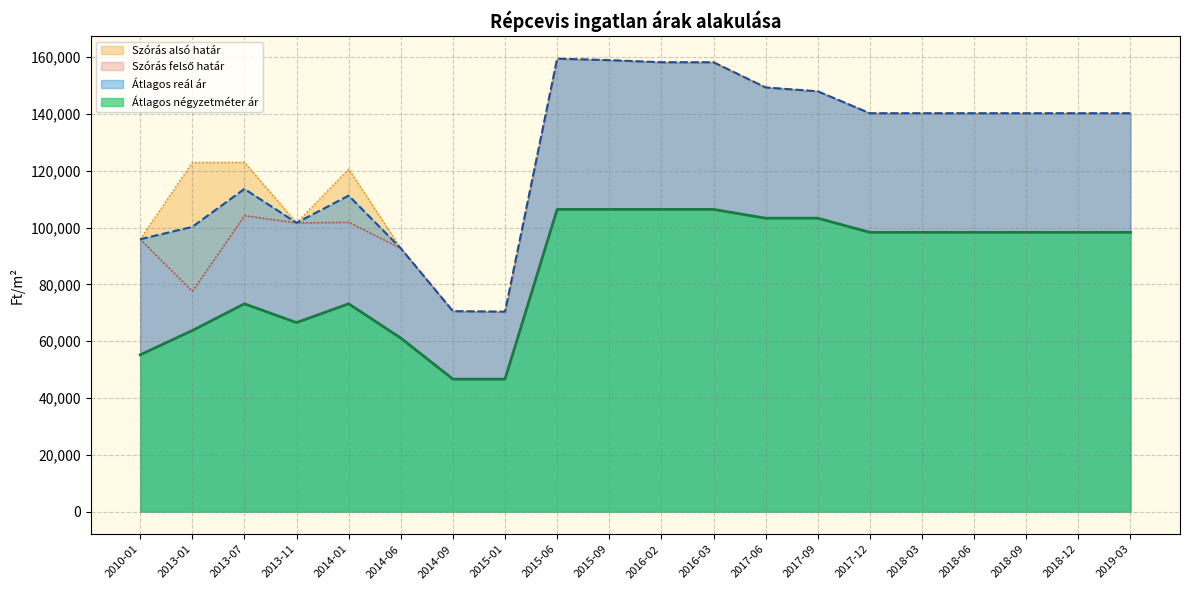

What is the smallest value displayed?

46650